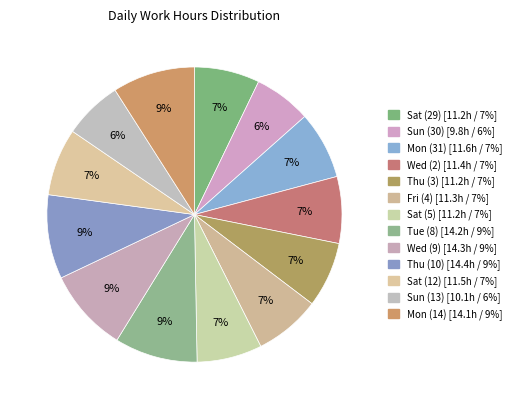

How many segments does this pie chart have?

13